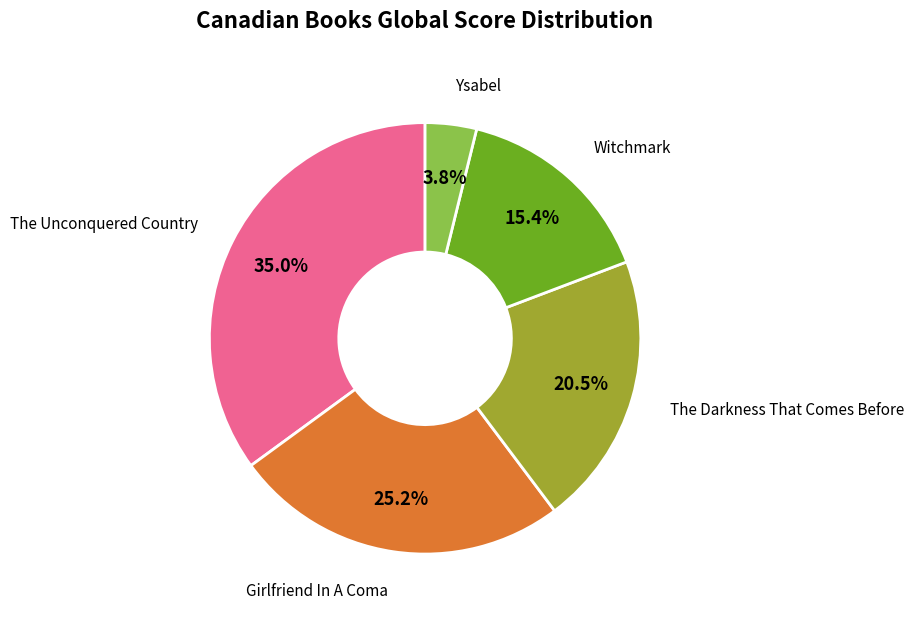

Is there any slice that represents more than half of the pie?

No